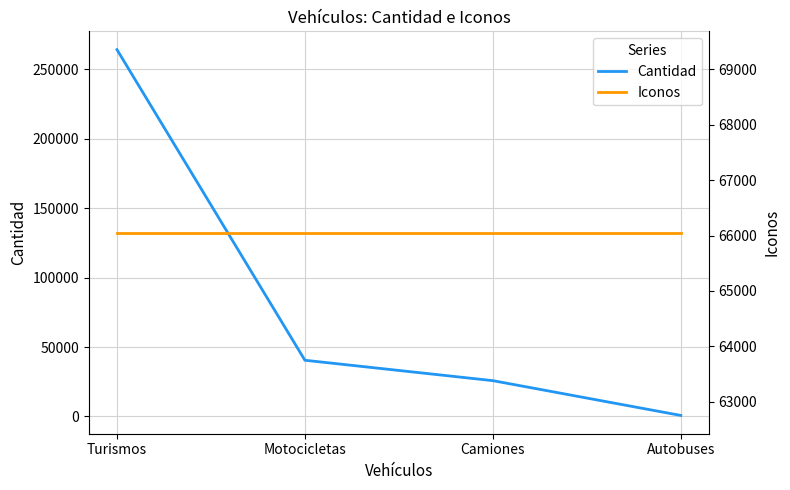

True or false: Iconos has more than 0 interior local peaks.

False